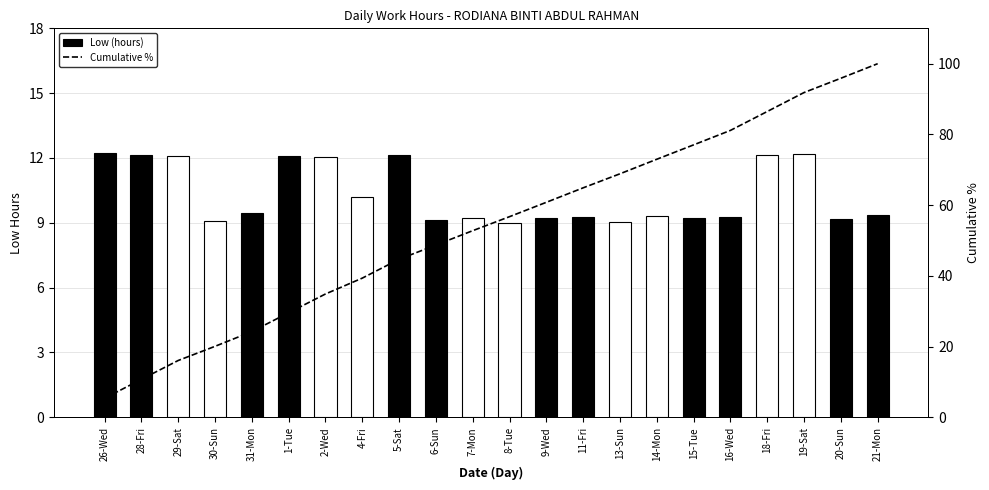

At which label does Cumulative % reach its minimum?

26-Wed